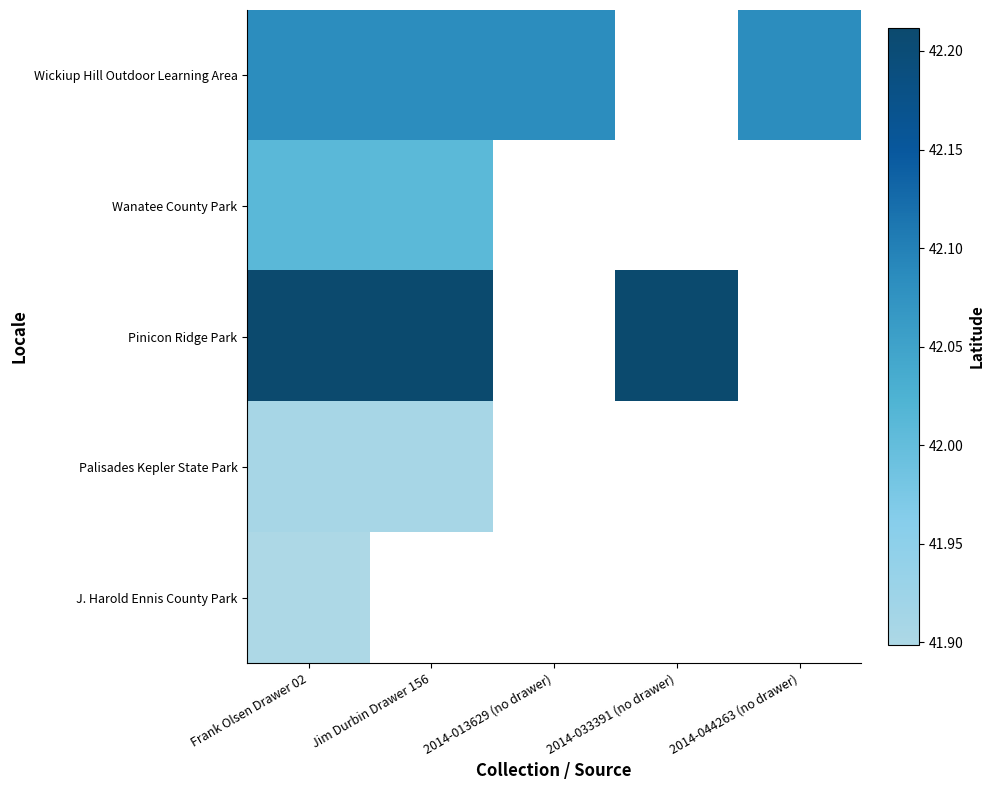

What is the difference between the highest and lowest values at Jim Durbin Drawer 156?

0.3